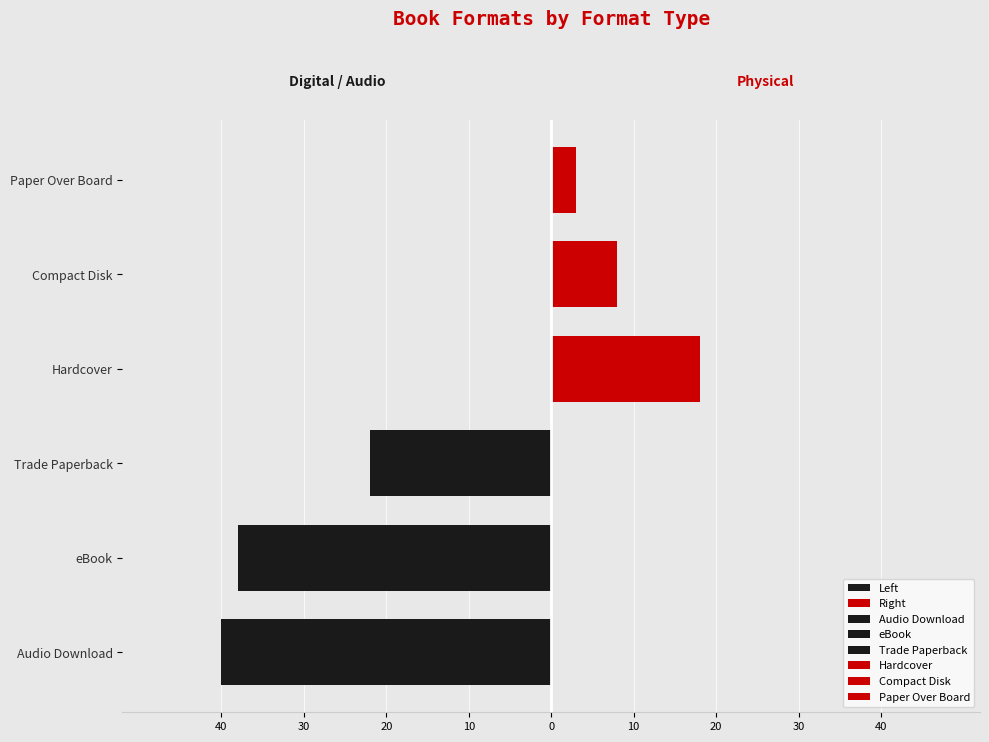

Are the bars horizontal?

Yes